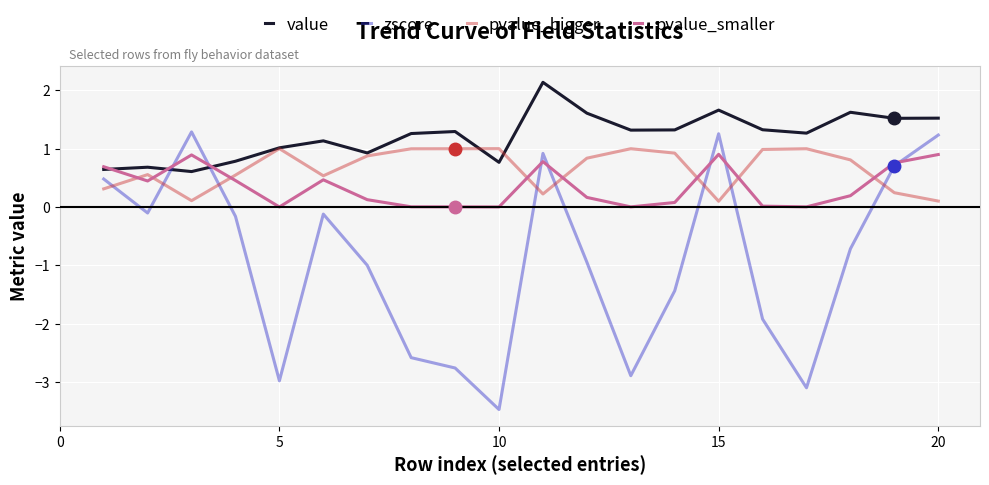

What is the maximum value for zscore?

1.3